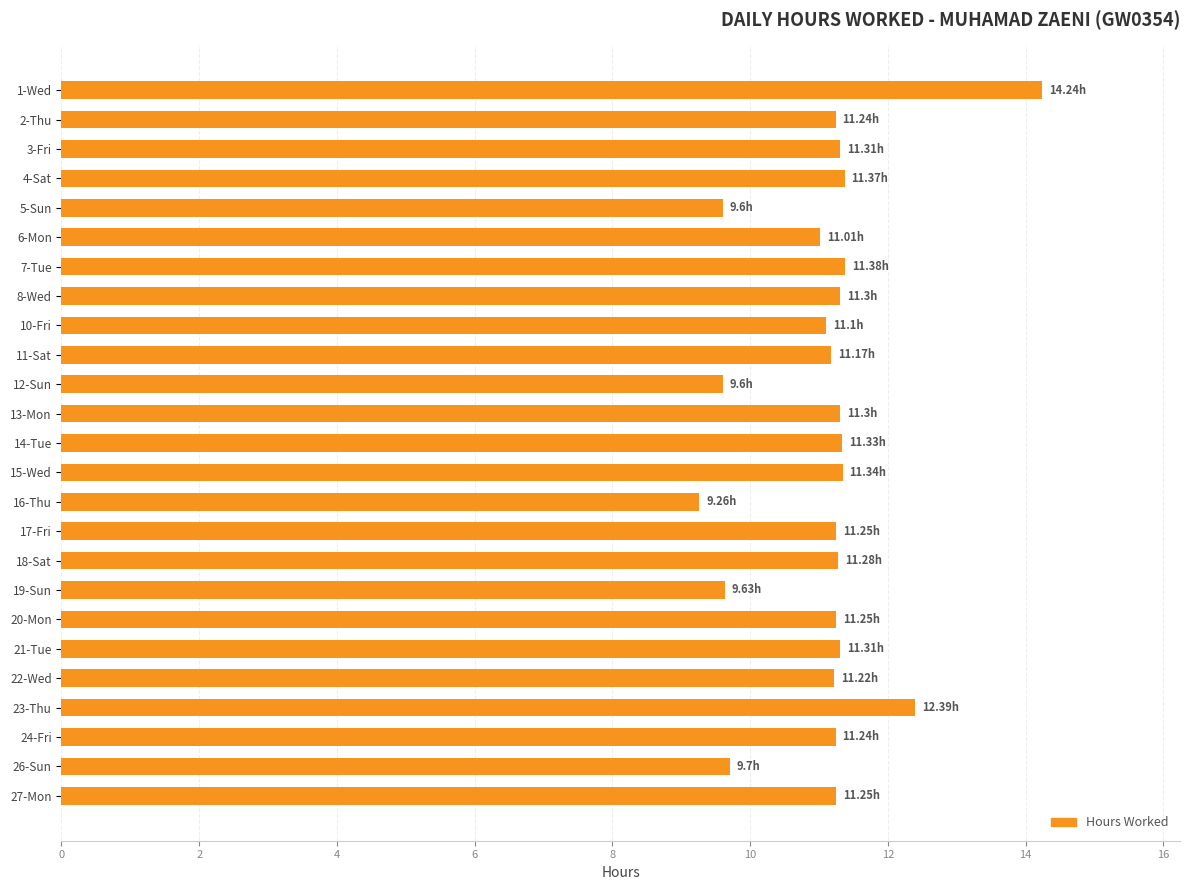

How many distinct data groups are displayed?

1